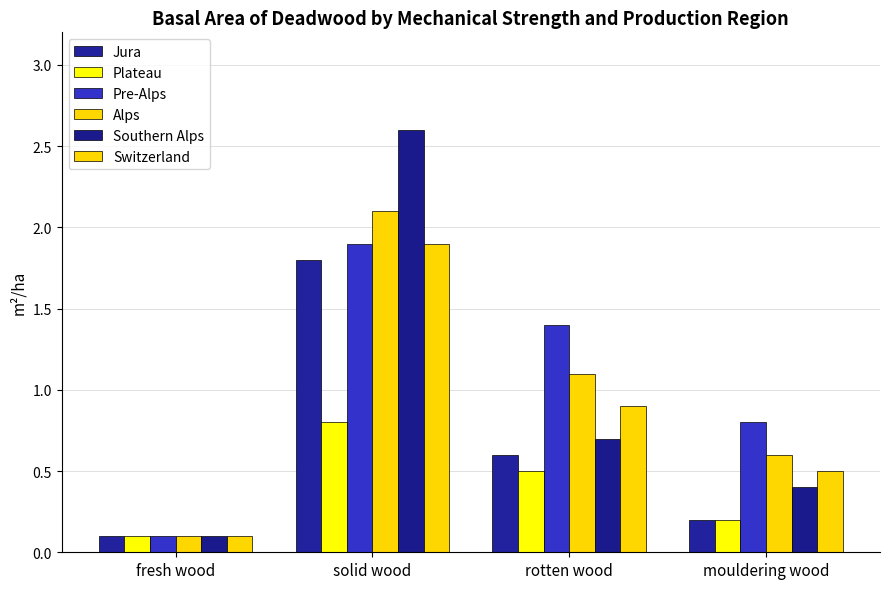

How many data points does each series have?

4